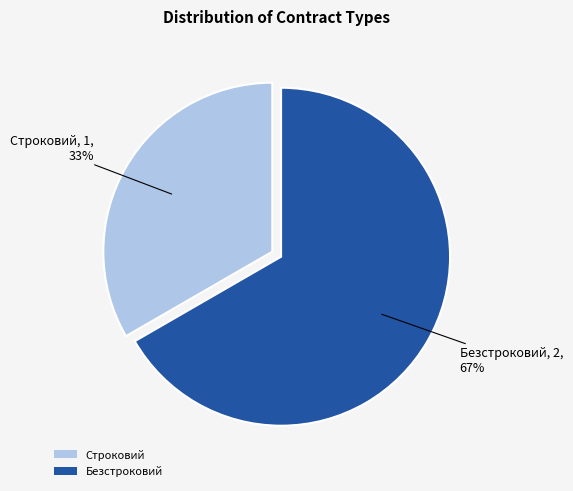

Rank the categories by value from highest to lowest.

Безстроковий, Строковий